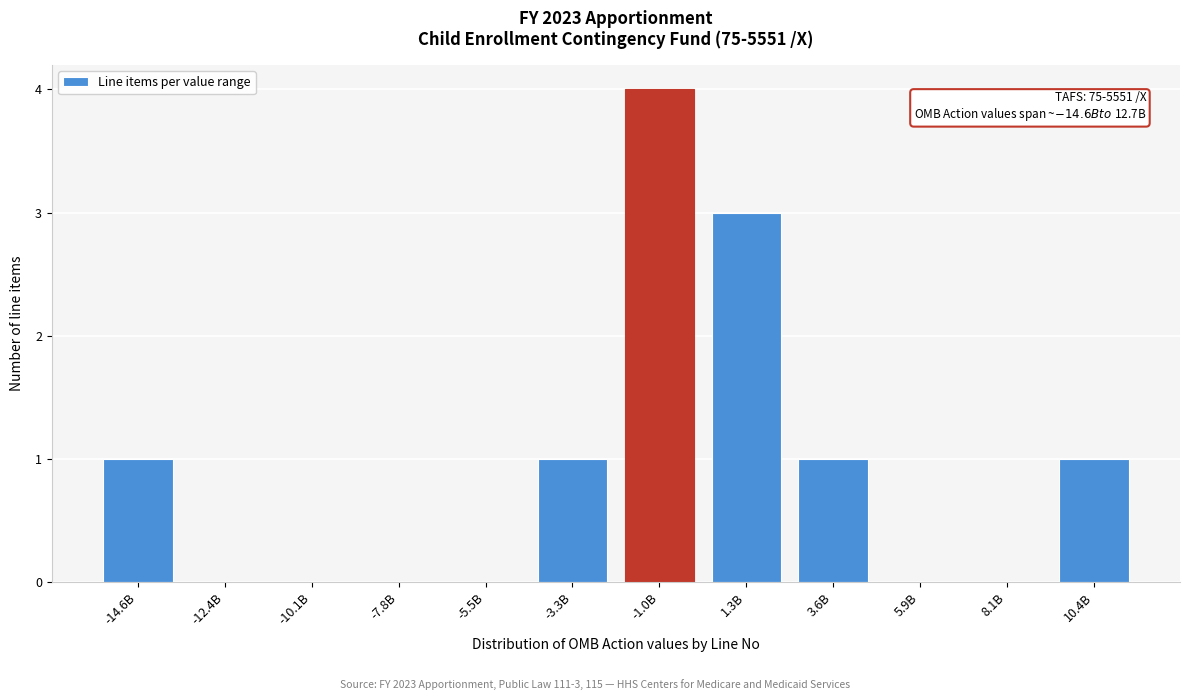

Reading right to left, list all the values displayed in this chart.

10.4B=1	8.1B=0	5.9B=0	3.6B=1	1.3B=3	-1.0B=4	-3.3B=1	-5.5B=0	-7.8B=0	-10.1B=0	-12.4B=0	-14.6B=1